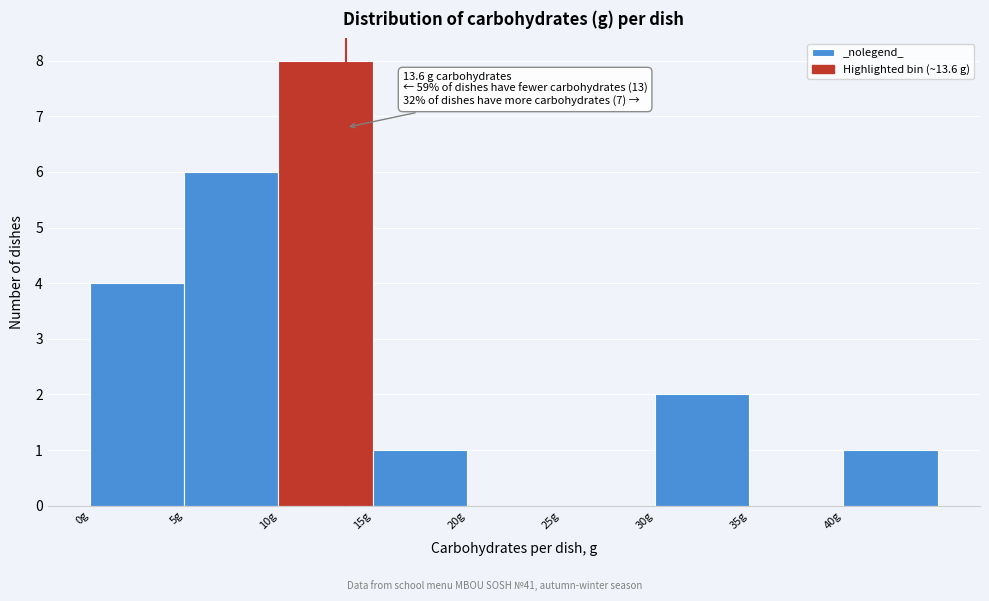

Over which range of the x-axis is the bar tallest?

10 to 15